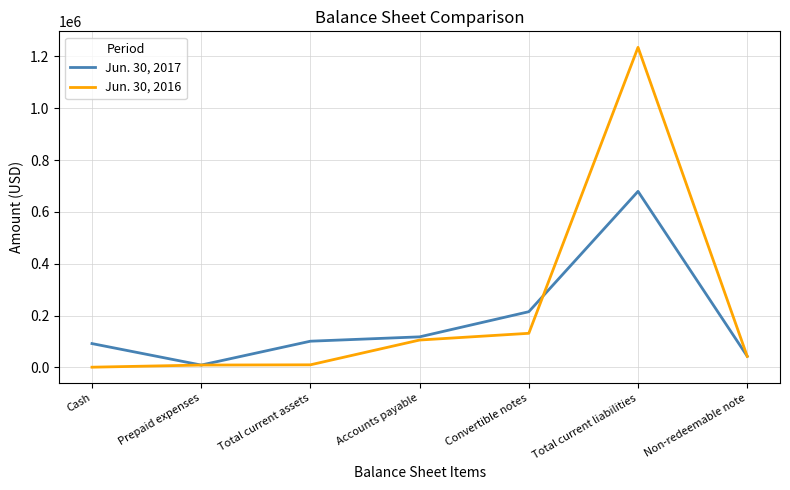

True or false: Jun. 30, 2016 has a value of 920 at Cash.

True